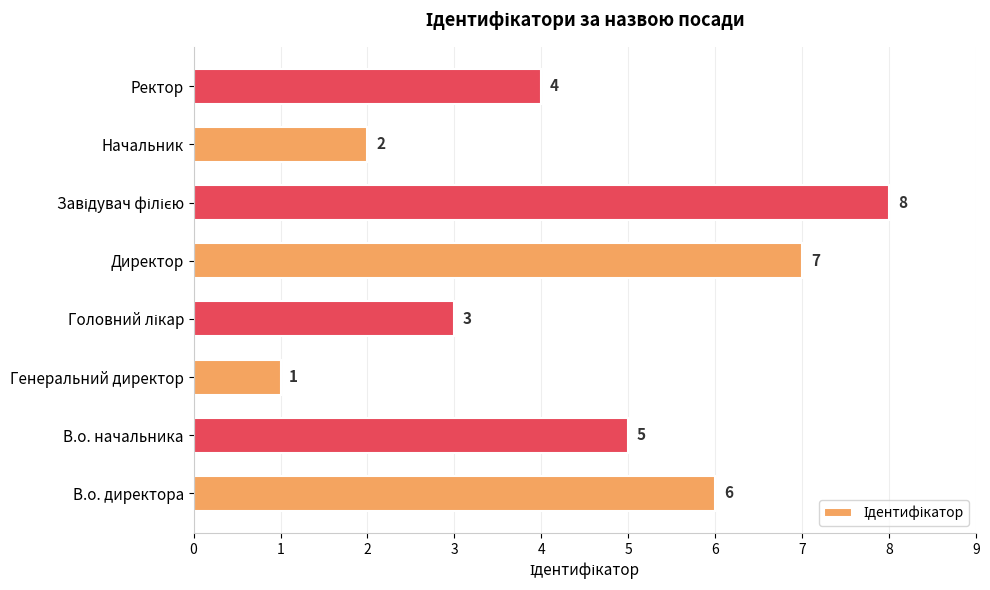

What is the greatest value displayed?

8